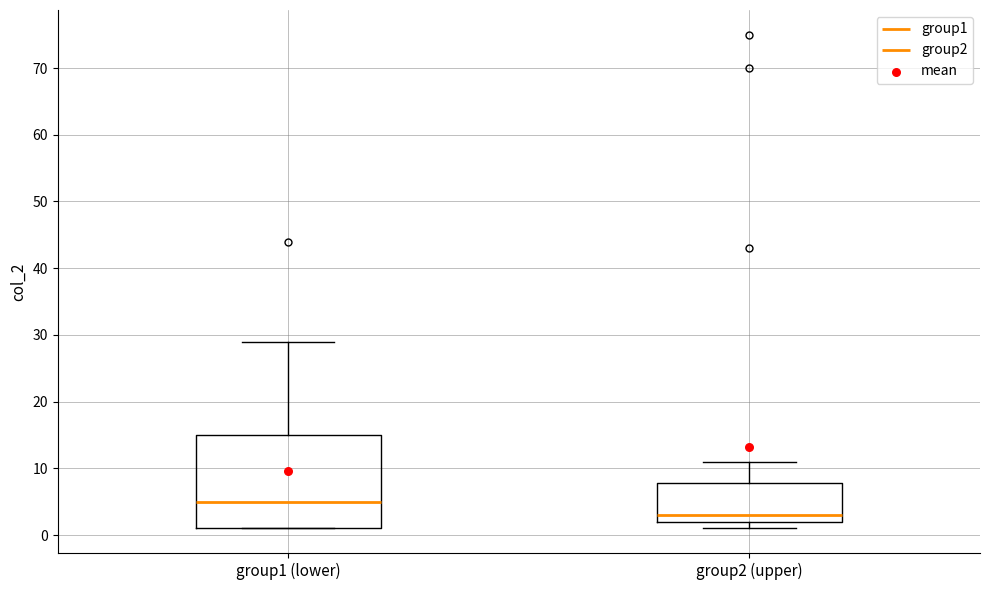

Reading left to right, read every box against the y-axis: the position of its median line, the range the box covers, and the ends of its whiskers. The values are not printed on the chart, so give them approximately, as read against the axis.

group1 (lower): median 5, box 1 to 15, whiskers 1 to 29
group2 (upper): median 3, box 2 to 8, whiskers 1 to 11